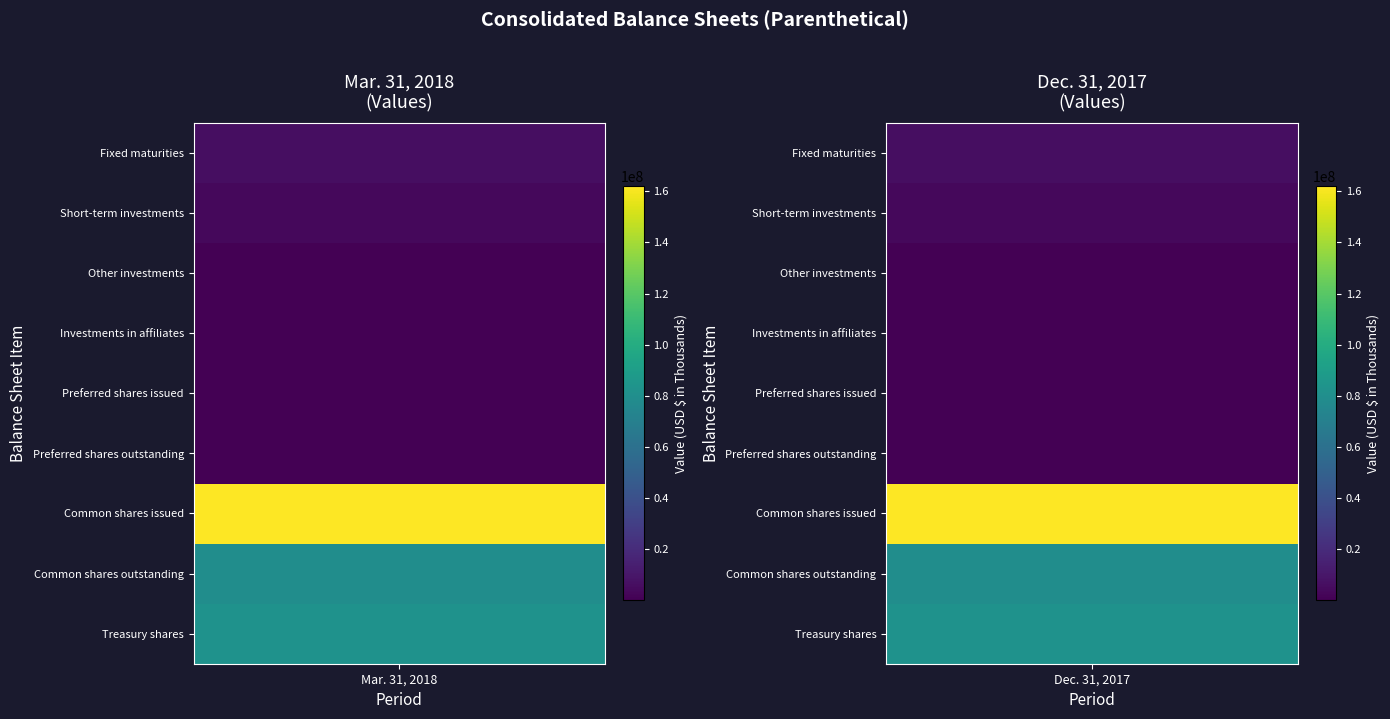

Between 0 and 1, which series saw the biggest shift?

Short-term investments